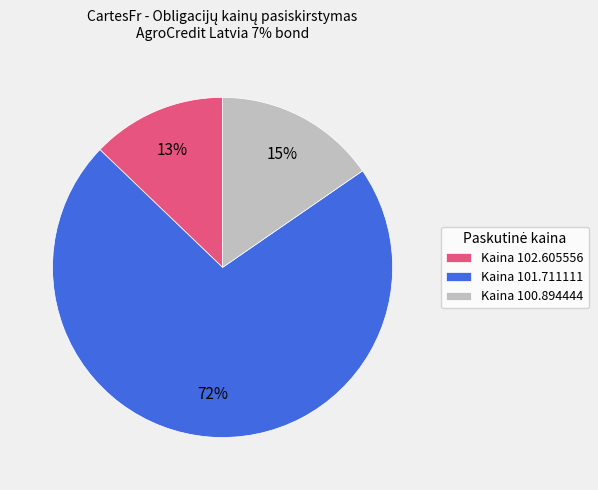

Between Kaina 101.711111 and Kaina 100.894444, which is larger?

Kaina 101.711111